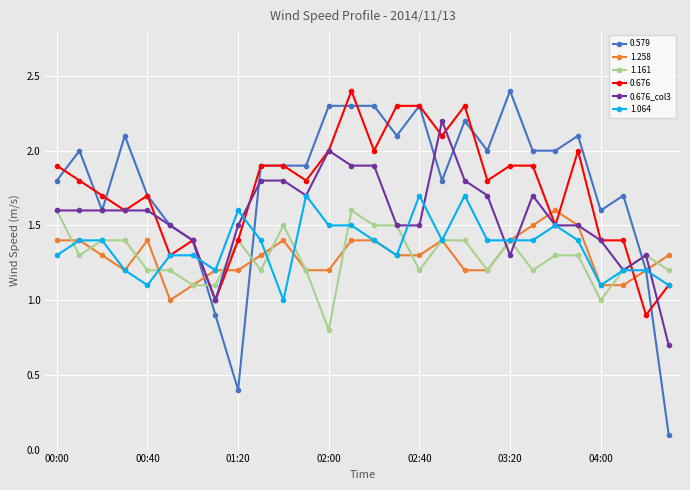

What is the value of the 1.161 point at the 26th from the left?

1.2